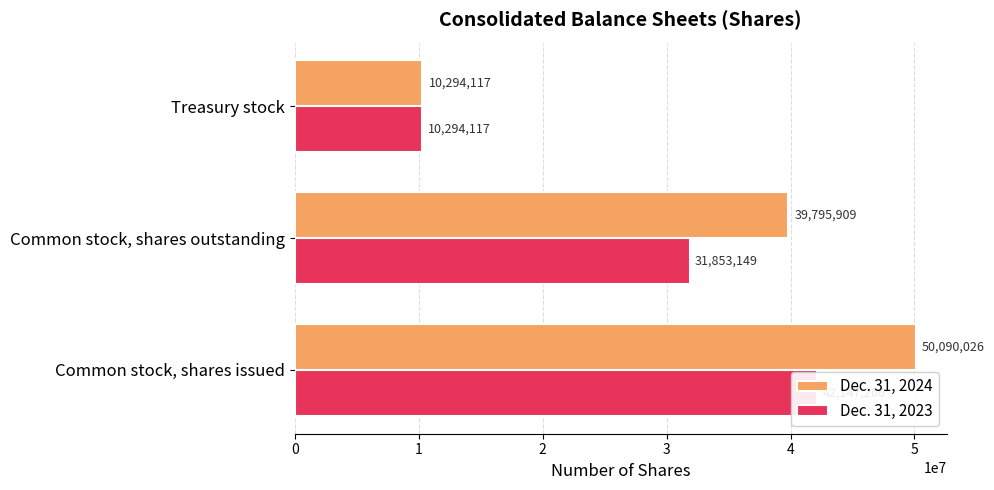

How many bars are there in total?

6